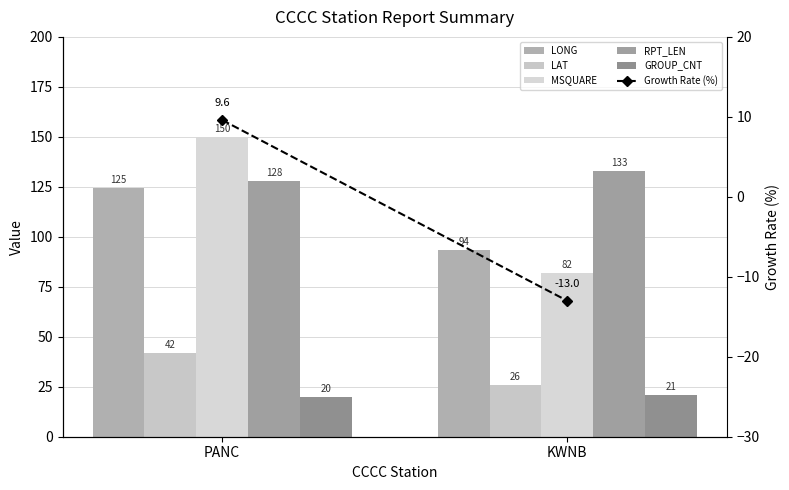

What is the difference between the highest and lowest values at KWNB?

146.0